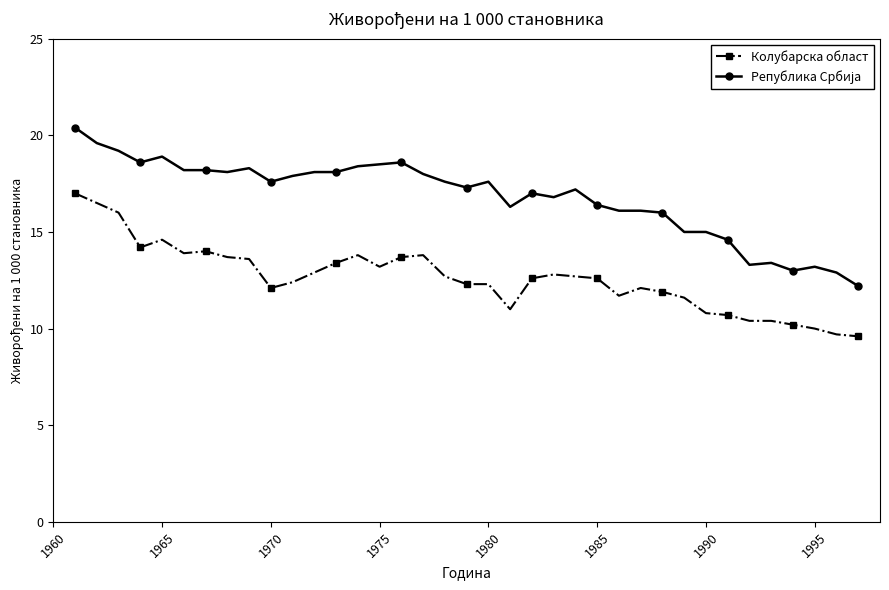

True or false: Колубарска област has more than 2 interior local peaks.

True